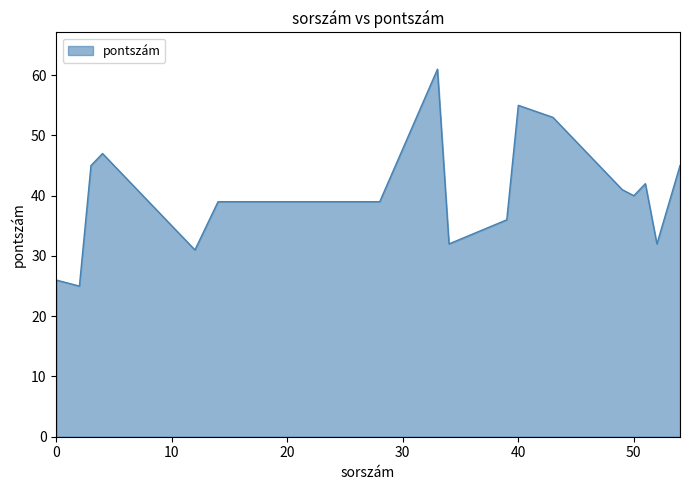

What is the difference between the maximum and minimum values?

36